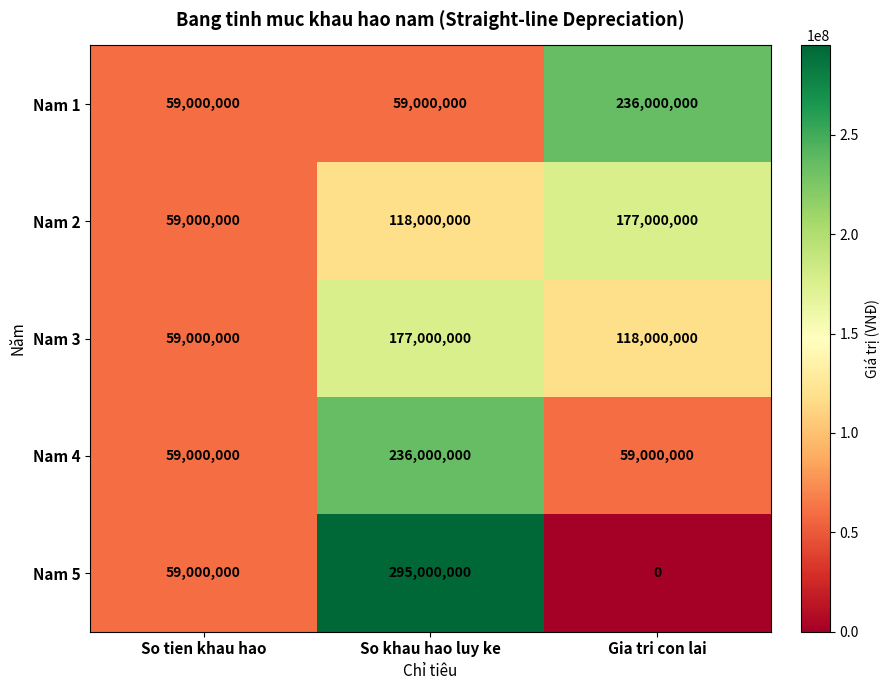

Which series has the largest range (max minus min)?

Nam 5